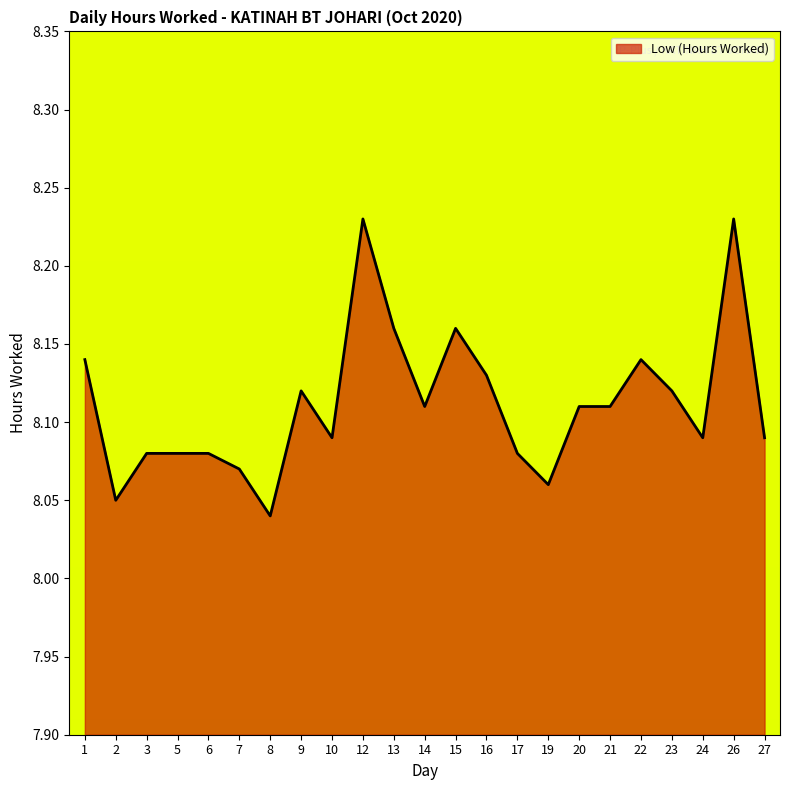

Count the number of data series in this chart.

1